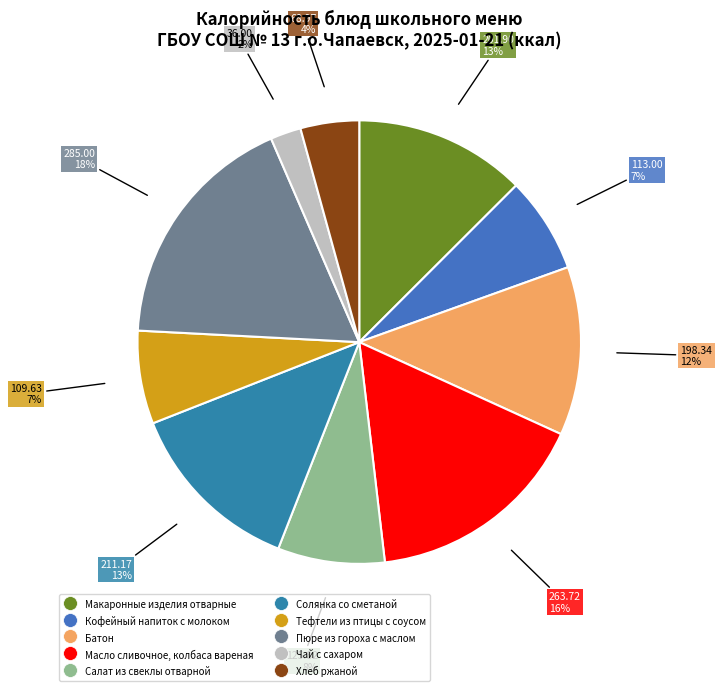

True or false: Салат из свеклы отварной accounts for 8% of the total.

True